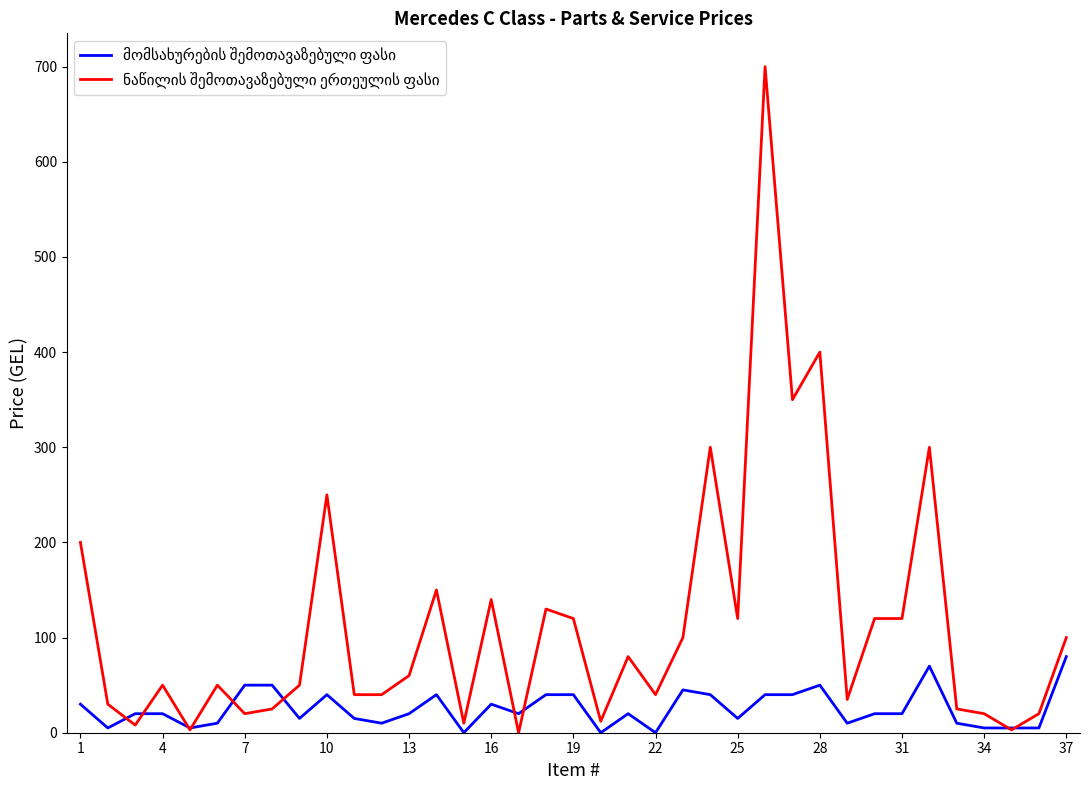

Does the chart display data point markers on the line(s)?

No